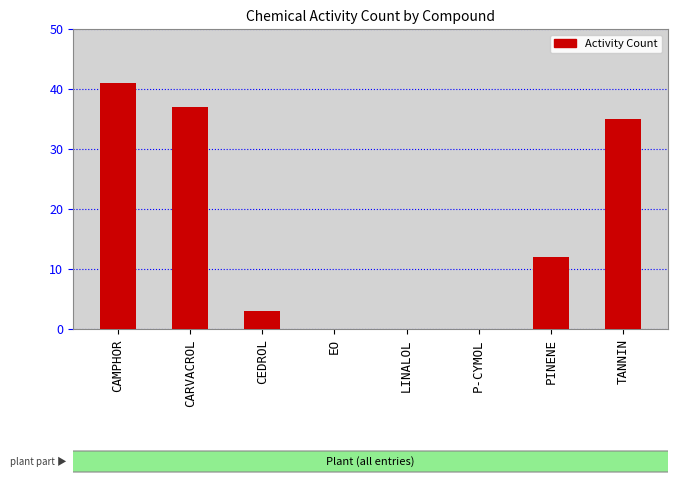

What is the maximum value shown in the chart?

41